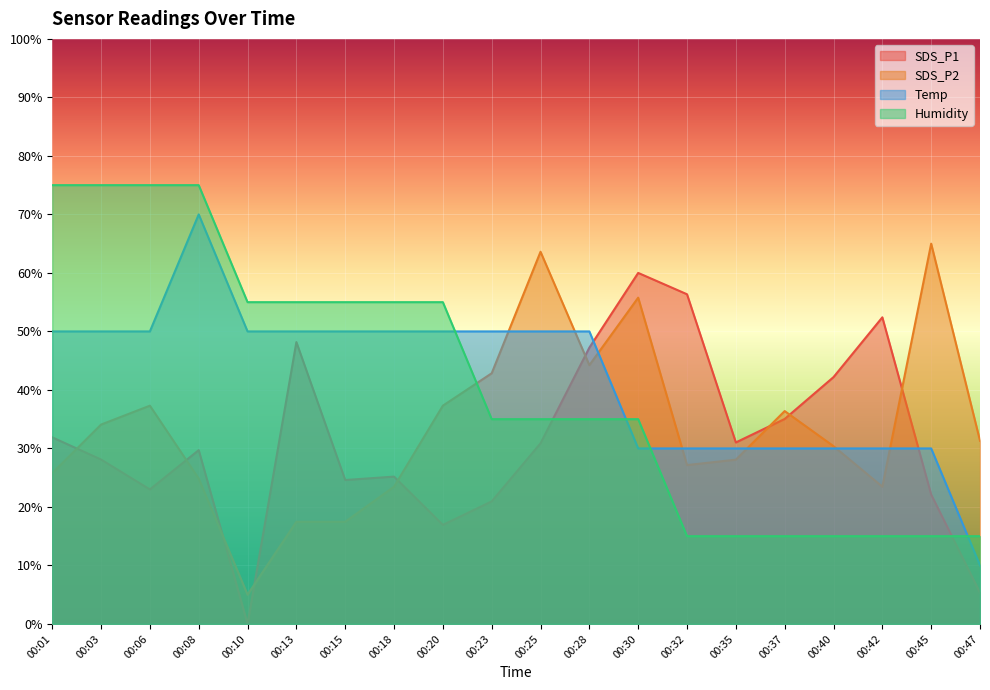

At how many categories does at least one series exceed 26?

20